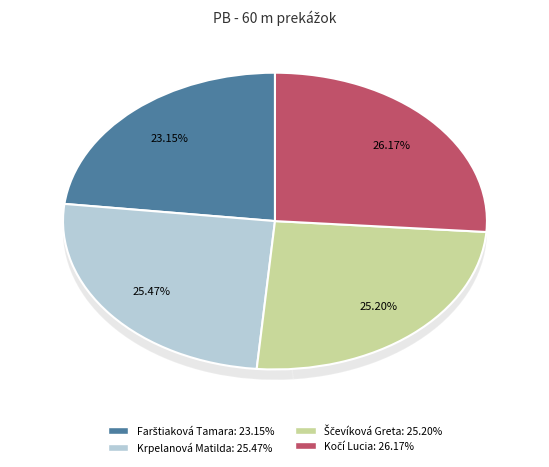

Which slice is the smallest?

Farštiaková Tamara